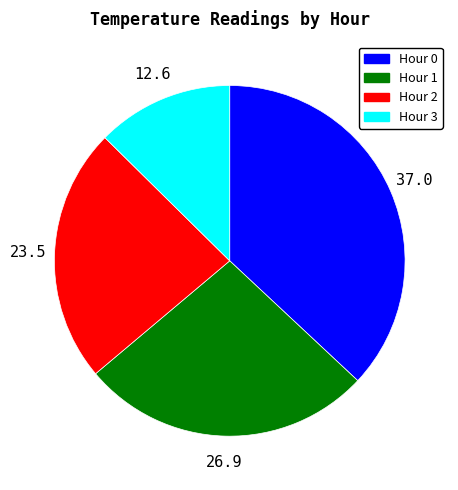

Which slice is the largest?

Hour 0